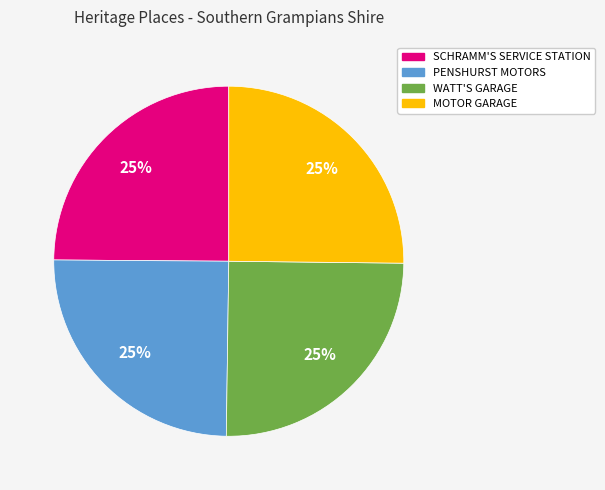

To the nearest percent, what percentage of the pie is PENSHURST MOTORS?

25%